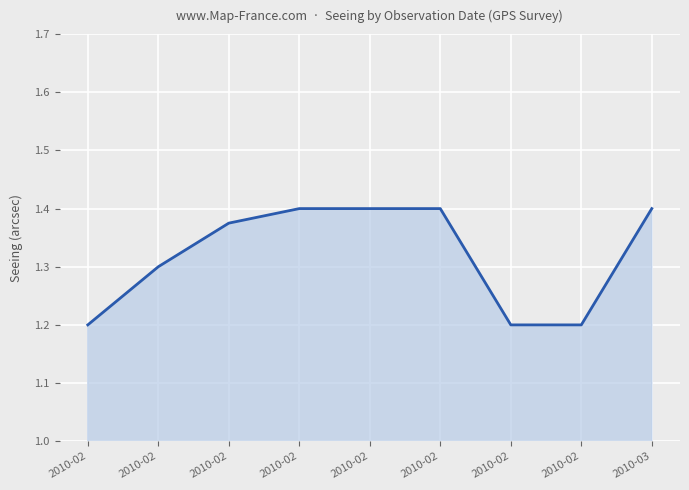

Does the chart display data point markers on the line(s)?

No